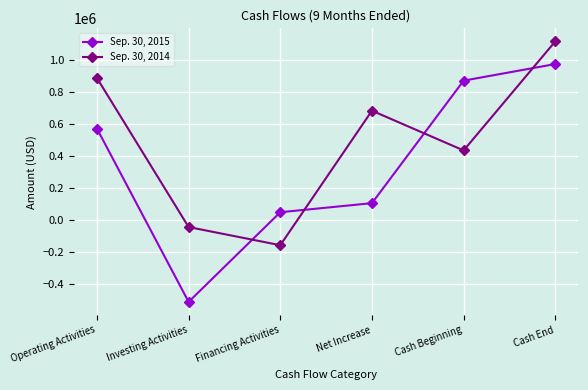

True or false: Sep. 30, 2014 and Sep. 30, 2015 cross at least once.

True